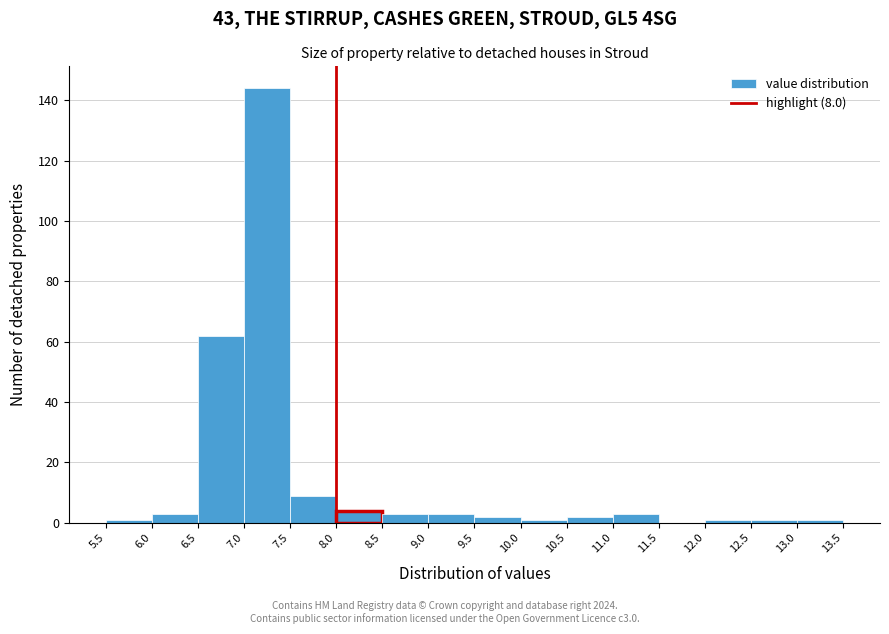

Reading left to right, transcribe this chart: for each bar, give the range it covers on the x-axis and its height. The values are not printed on the chart, so give them approximately, as read against the axis.

5.5 to 6.0: under 2
6.0 to 6.5: 4
6.5 to 7.0: 62
7.0 to 7.5: 144
7.5 to 8.0: 10
8.0 to 8.5: 4
8.5 to 9.0: 4
9.0 to 9.5: 4
9.5 to 10.0: 2
10.0 to 10.5: under 2
10.5 to 11.0: 2
11.0 to 11.5: 4
11.5 to 12.0: 0
12.0 to 12.5: under 2
12.5 to 13.0: under 2
13.0 to 13.5: under 2